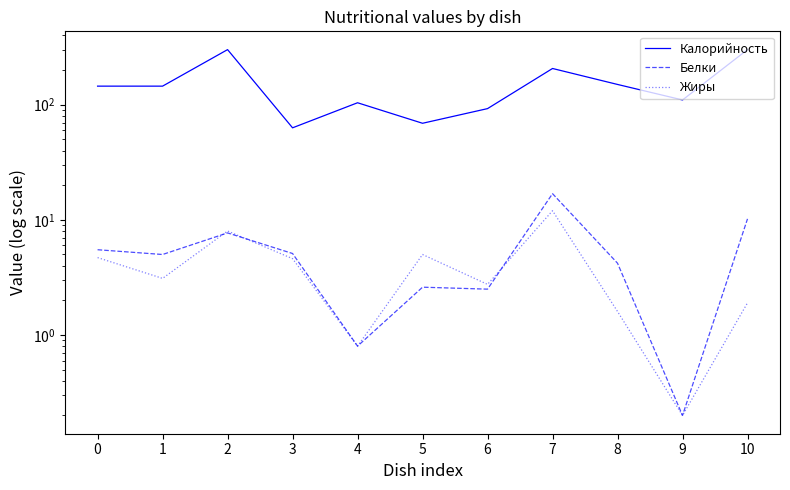

What is the value of the Жиры point at the 11th from the left?

1.9